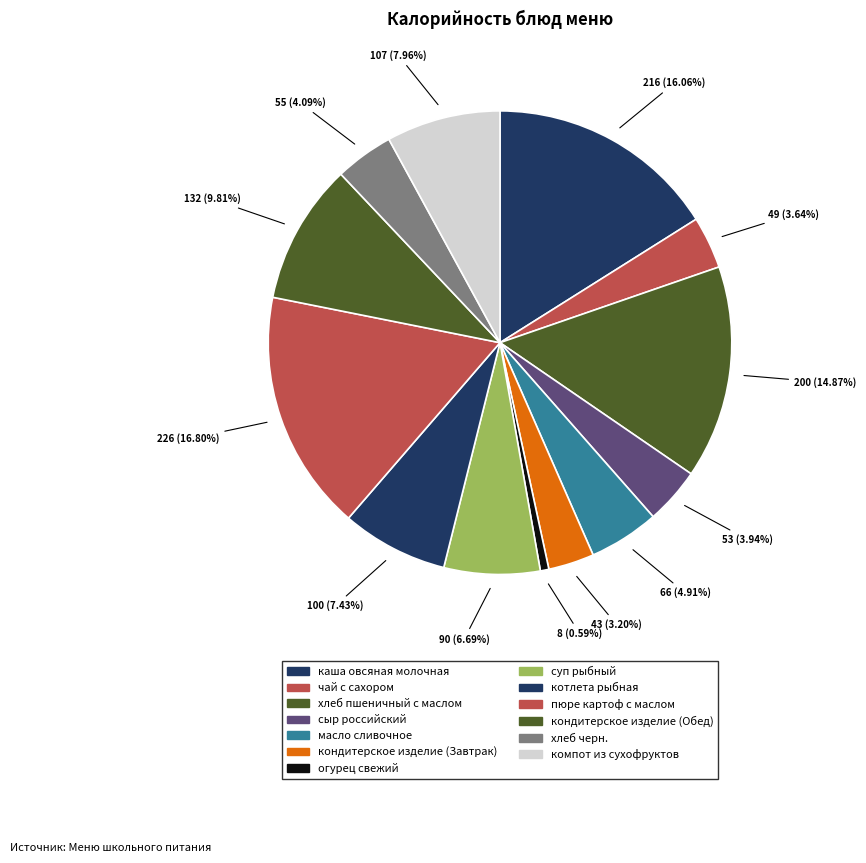

Count the number of slices in the pie.

13